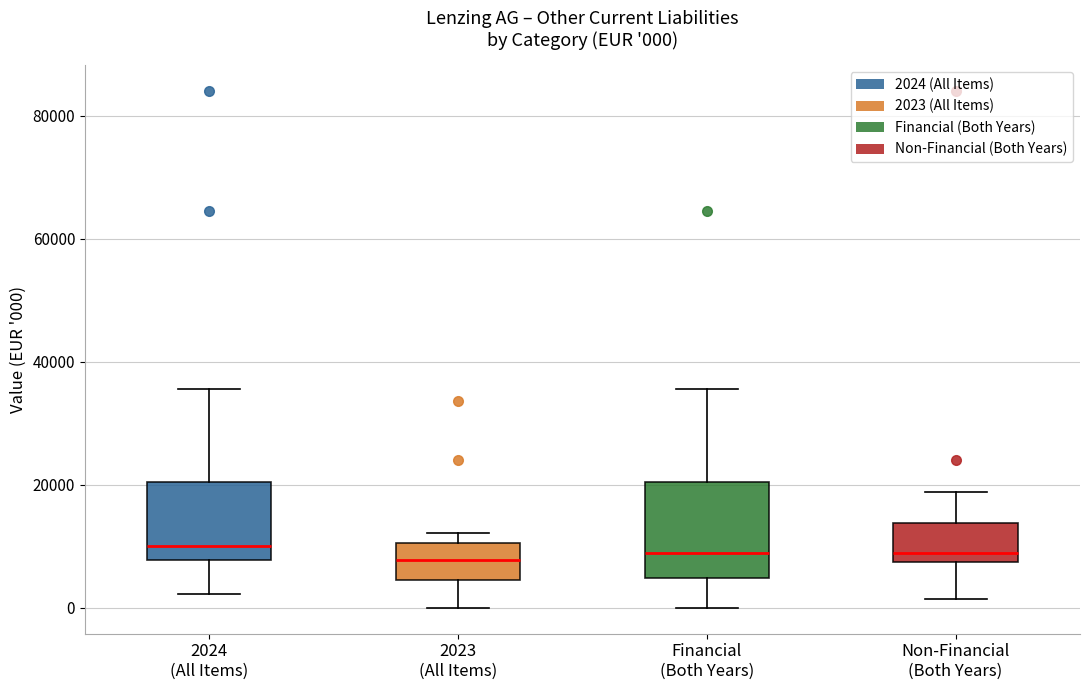

Which box is the tallest, from its lower edge to its upper edge?

Financial (Both Years)